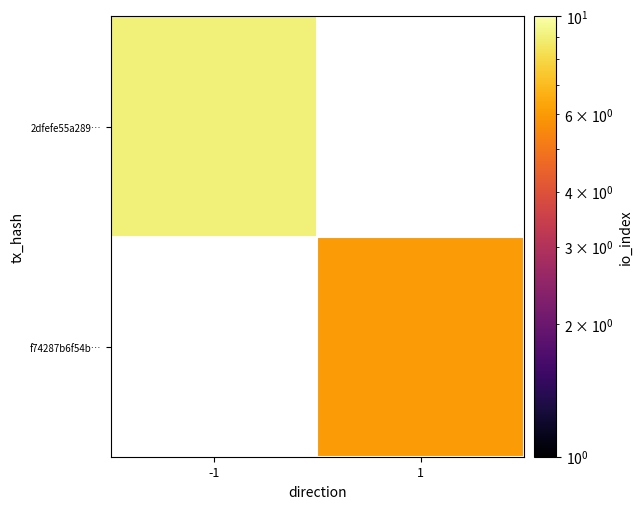

The 2dfefe55a289… series shows 9.0 at -1. True or false?

True